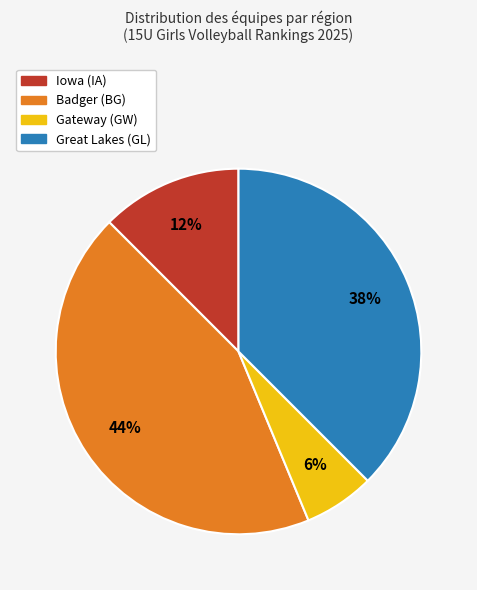

Count the number of slices in the pie.

4